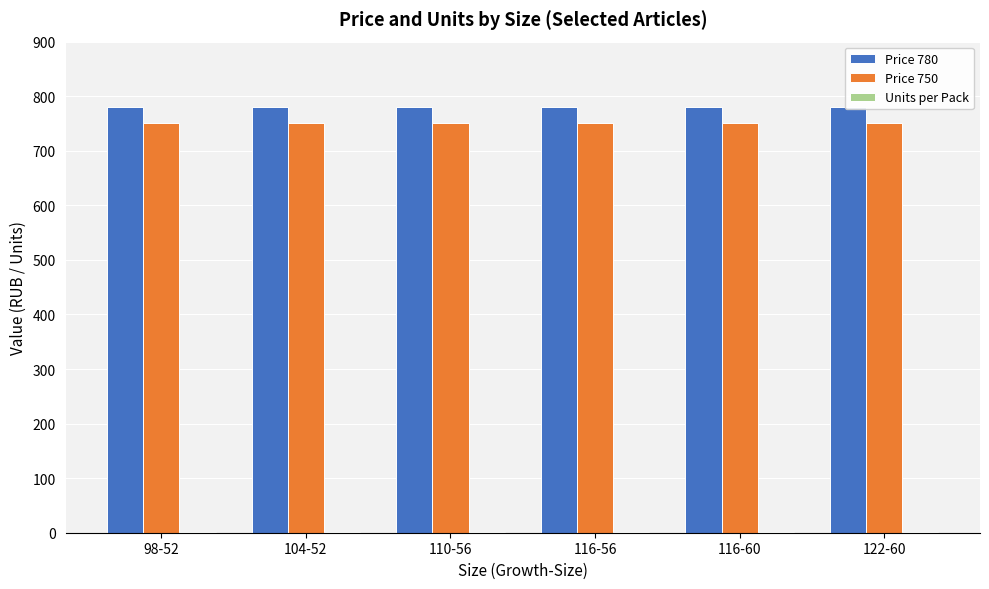

At which category is the sum across all series the highest?

98-52